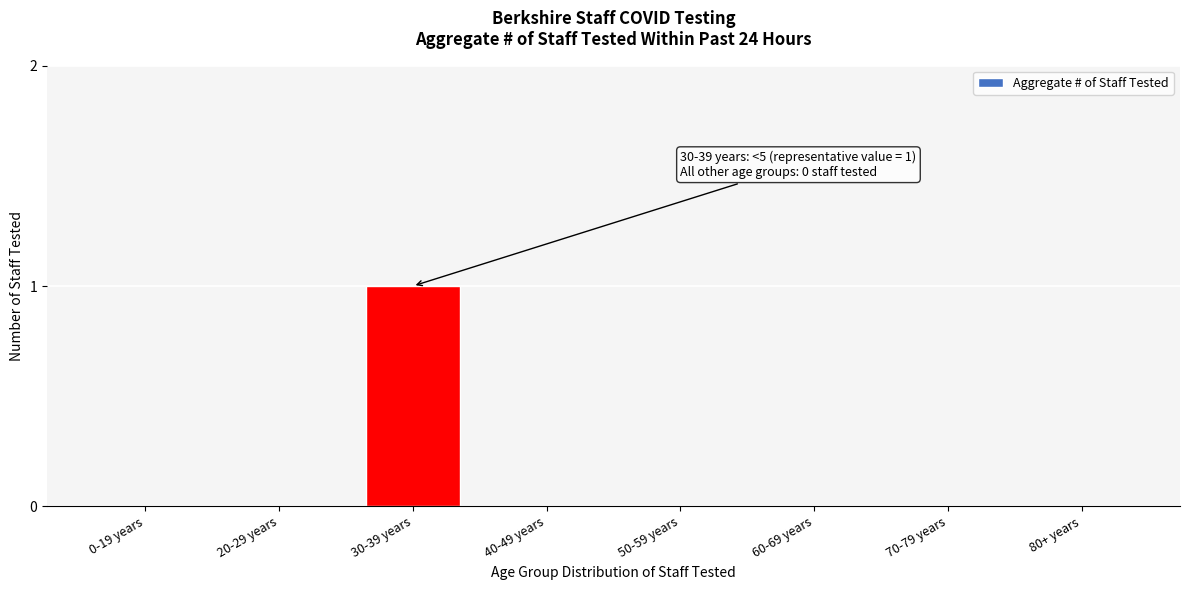

Reading left to right, extract all data points from this chart.

0-19 years=0	20-29 years=0	30-39 years=1	40-49 years=0	50-59 years=0	60-69 years=0	70-79 years=0	80+ years=0